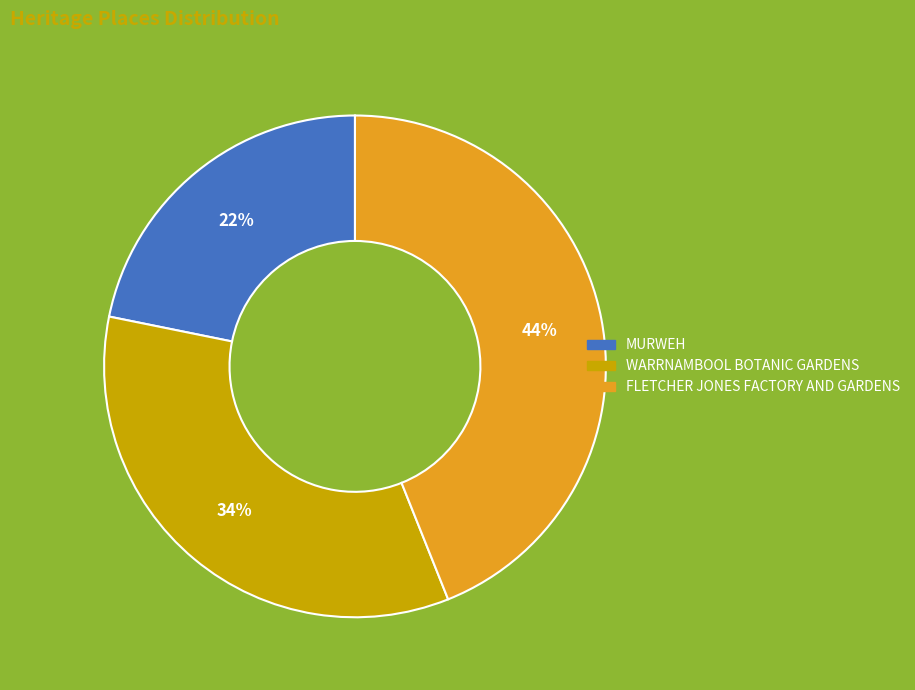

Does MURWEH account for over 50% of the chart?

No